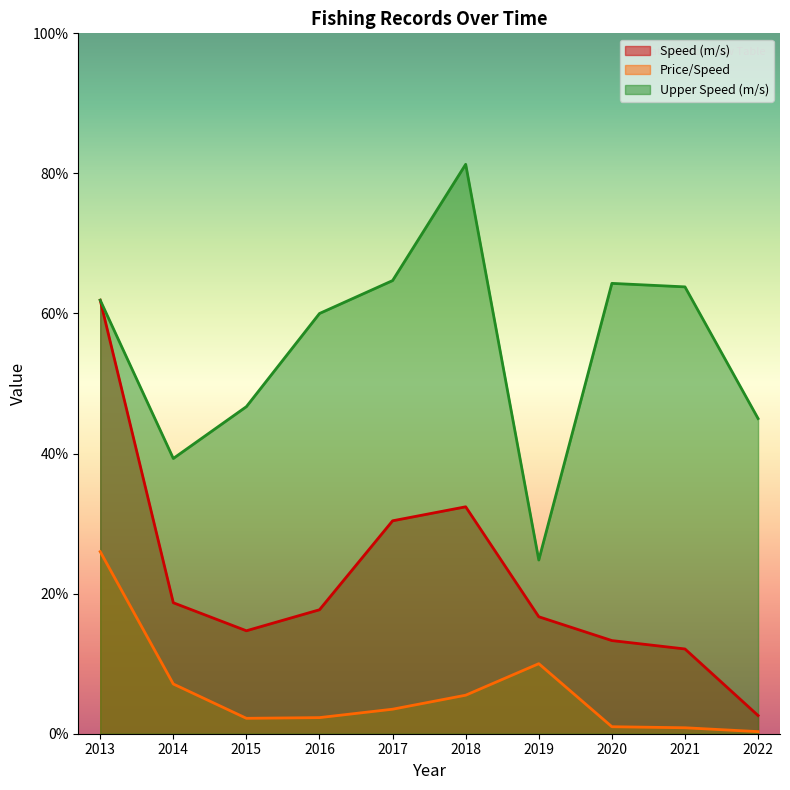

What is the difference between the Speed (m/s) values at 2014 and 2020?

5.4